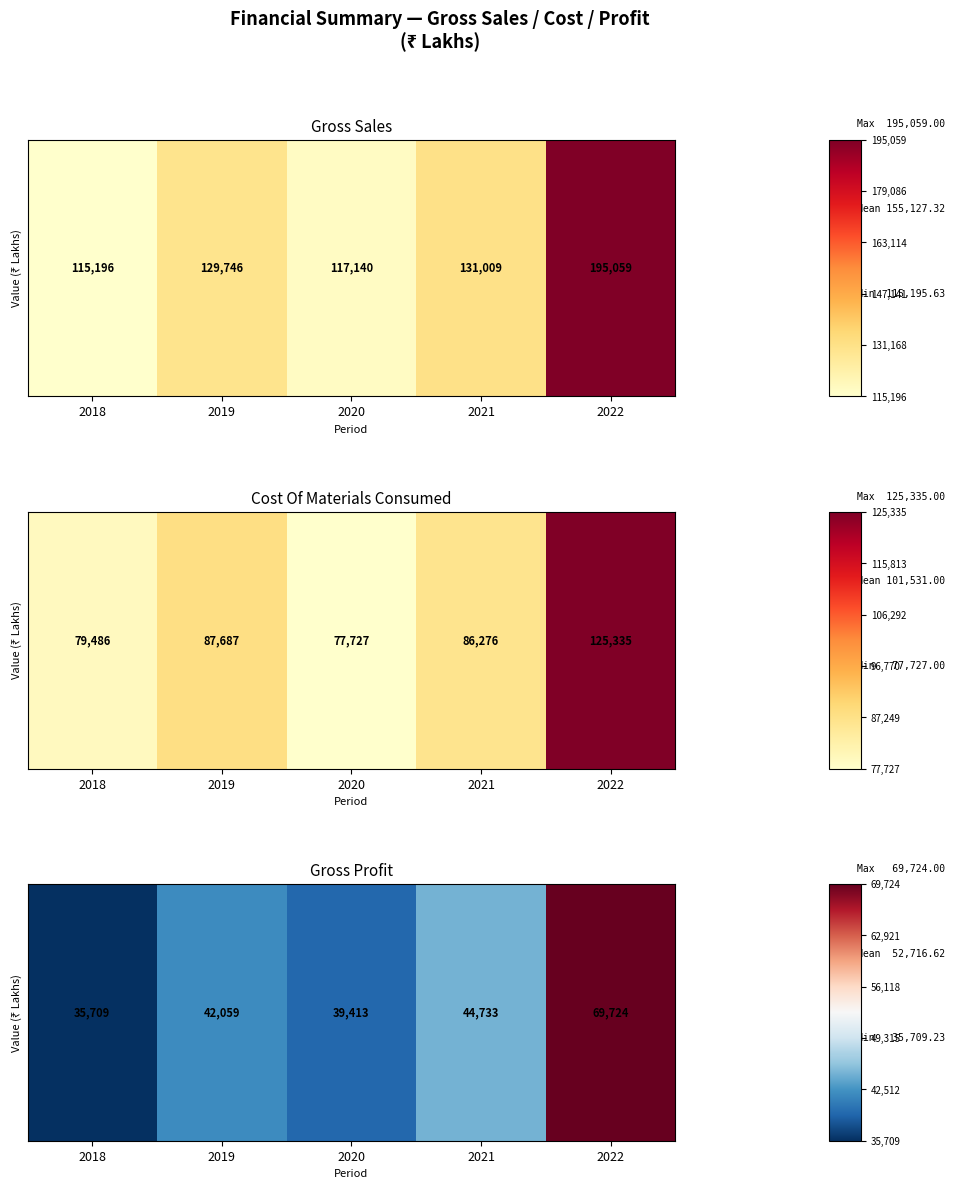

What is the difference between the values at 2022 and 2018?

34014.8